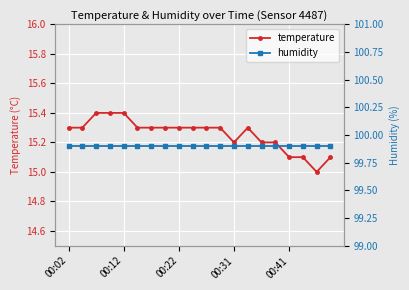

What is the lowest value of the humidity series?

99.9